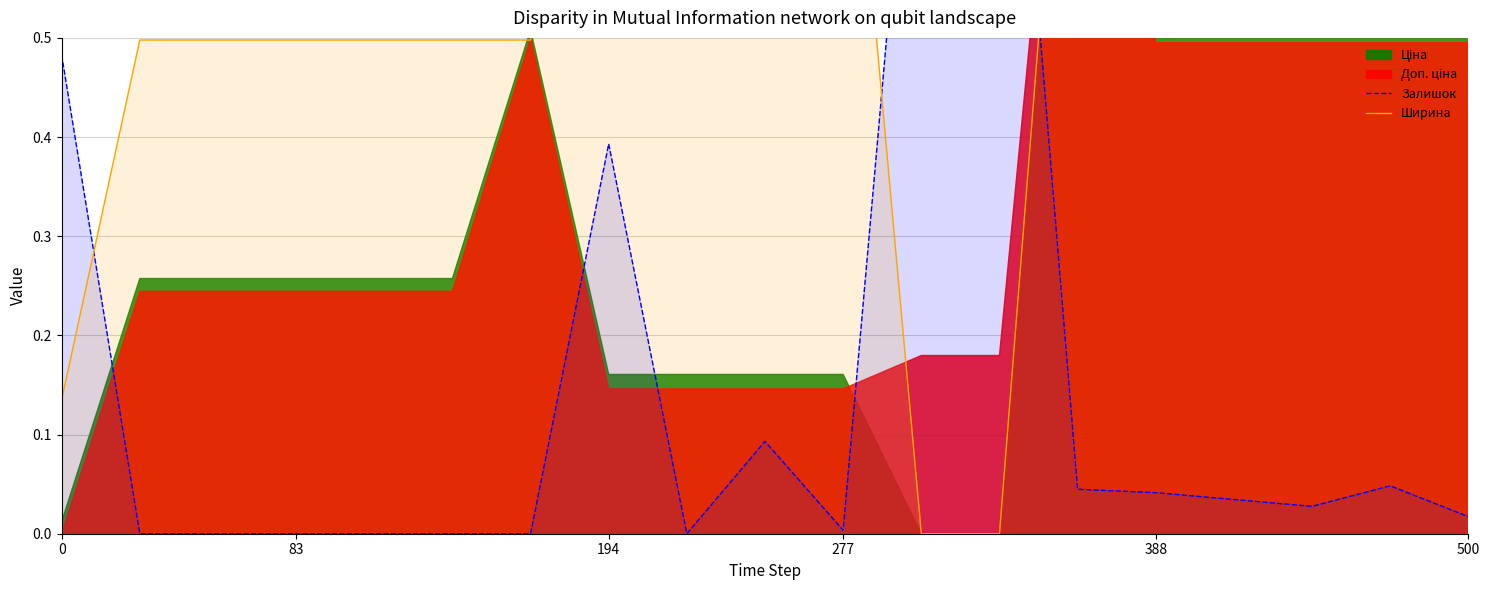

How many intersections are there between Ширина and Залишок?

3